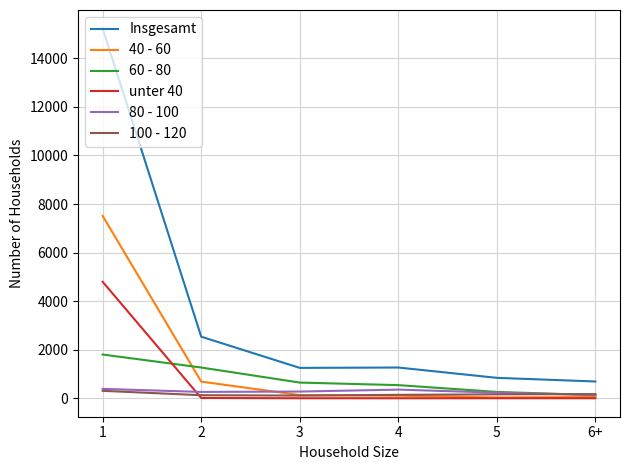

Is the value of unter 40 at 1 greater than the value of 100 - 120 at 1?

Yes